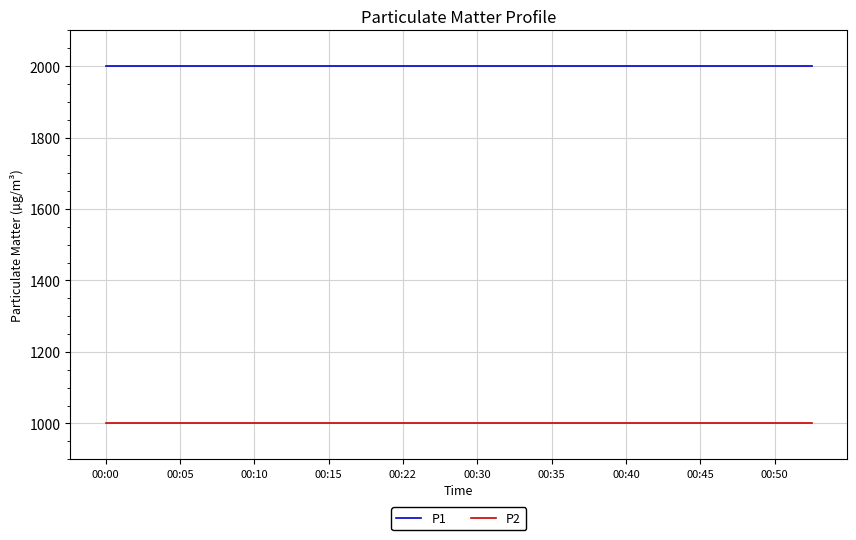

List the series in order of their overall mean, highest first.

P1, P2